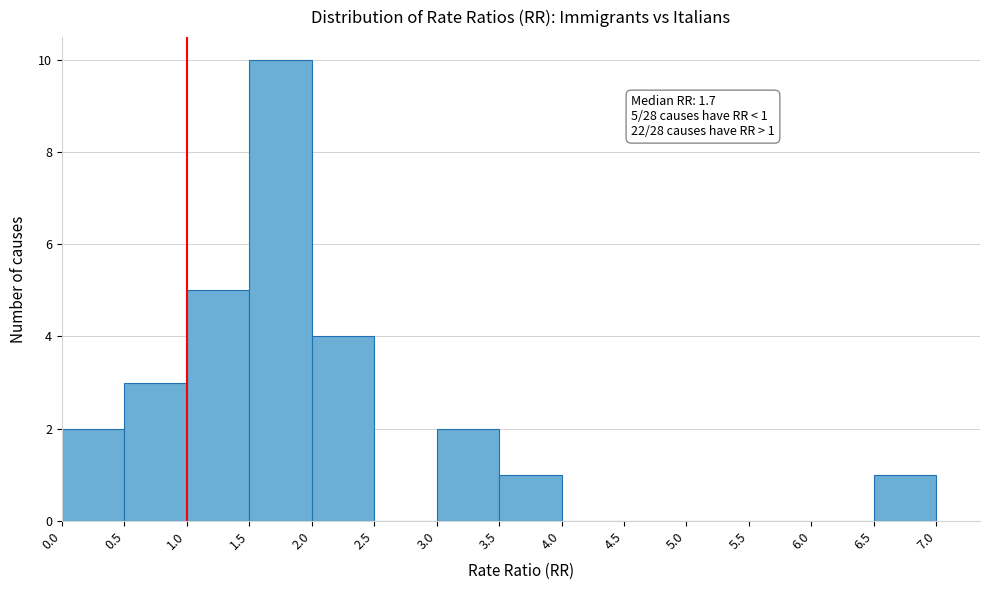

Which range on the x-axis has the tallest bar?

1.5 to 2.0